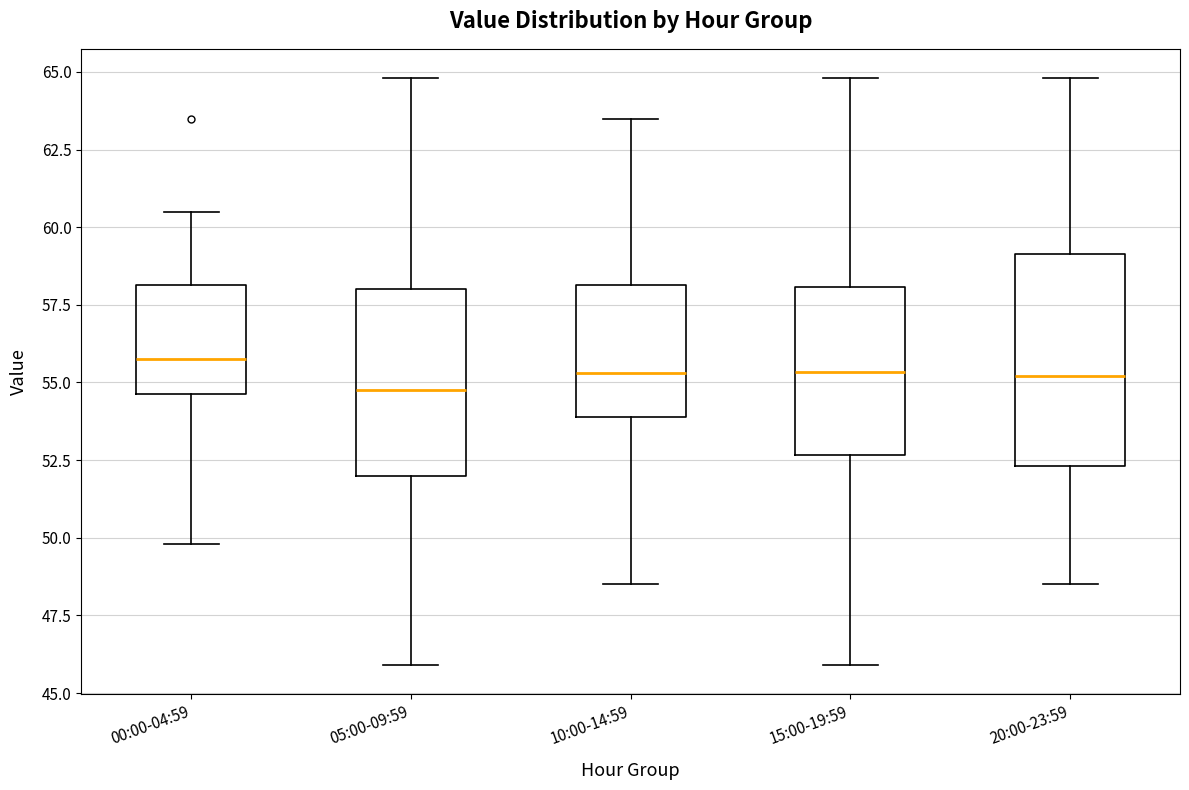

Where is the upper edge of the box for 20:00-23:59 on the y-axis? The values are not printed on the chart, so give them approximately, as read against the axis.

59.0